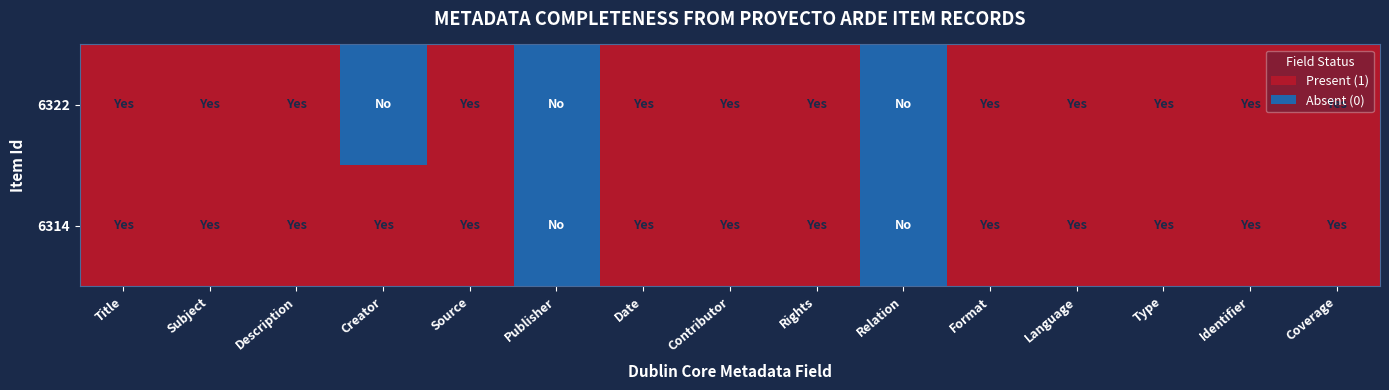

Rank the series at Language from lowest to highest value.

6322, 6314